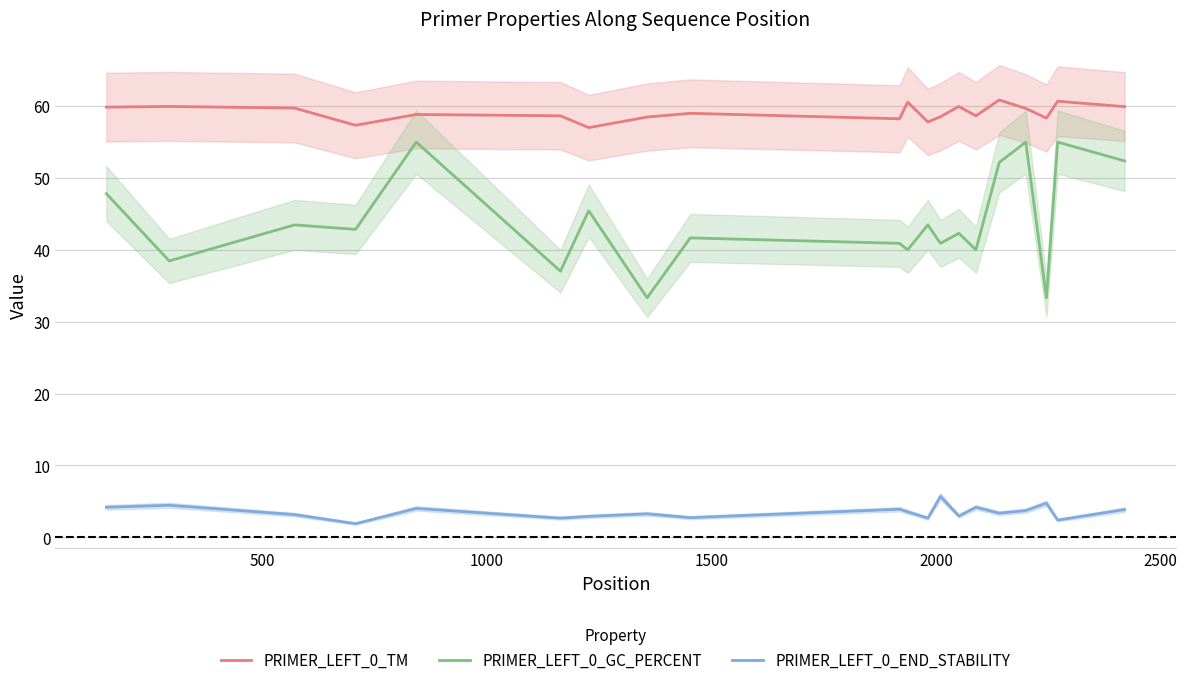

What is the average value of the PRIMER_LEFT_0_GC_PERCENT series?

44.0